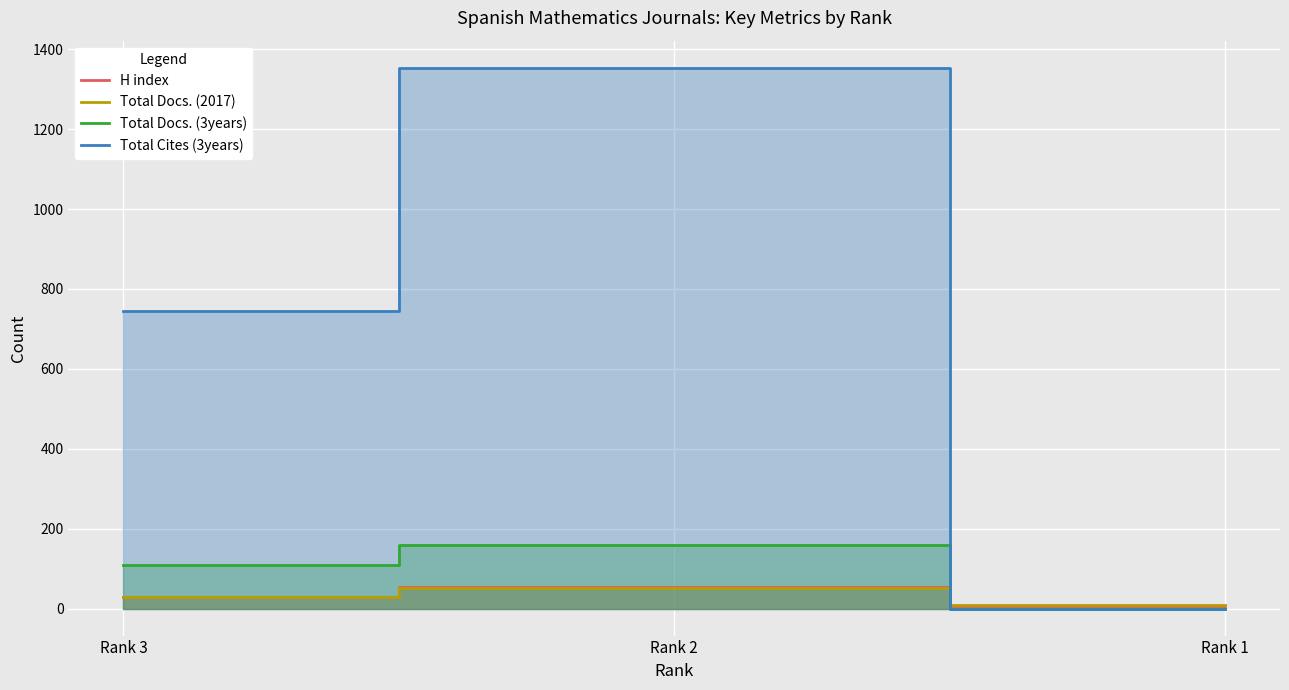

What is the spread (max minus min) of values at Rank 2?

1302